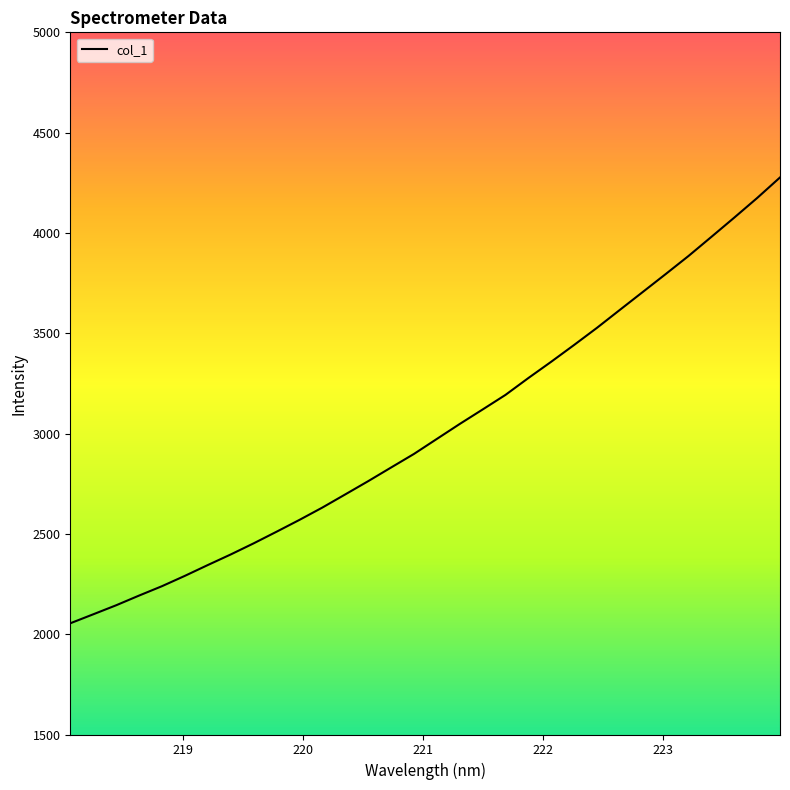

What is the difference between the maximum and minimum values?

2222.3